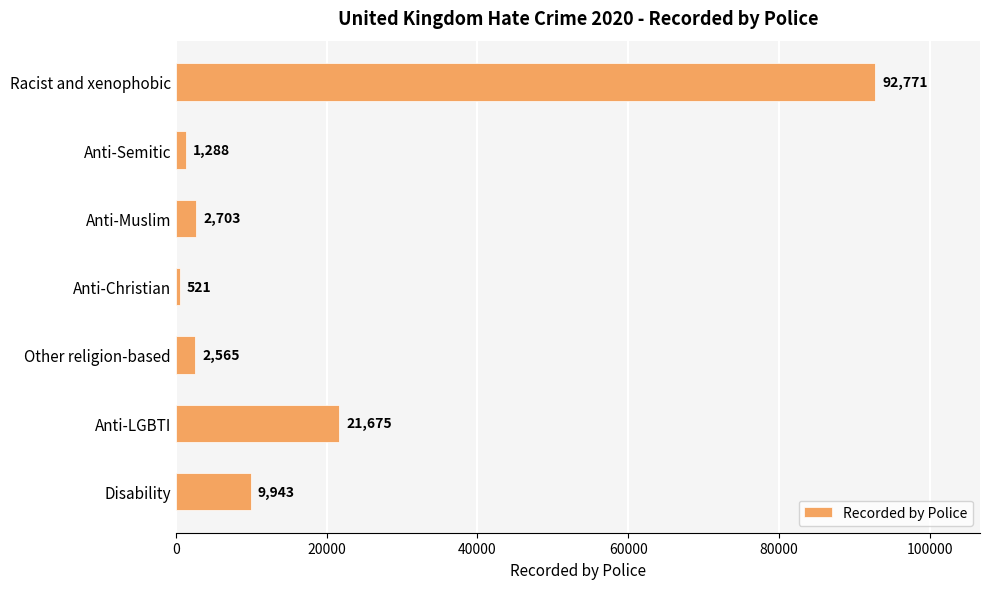

How many values are below 2703?

3